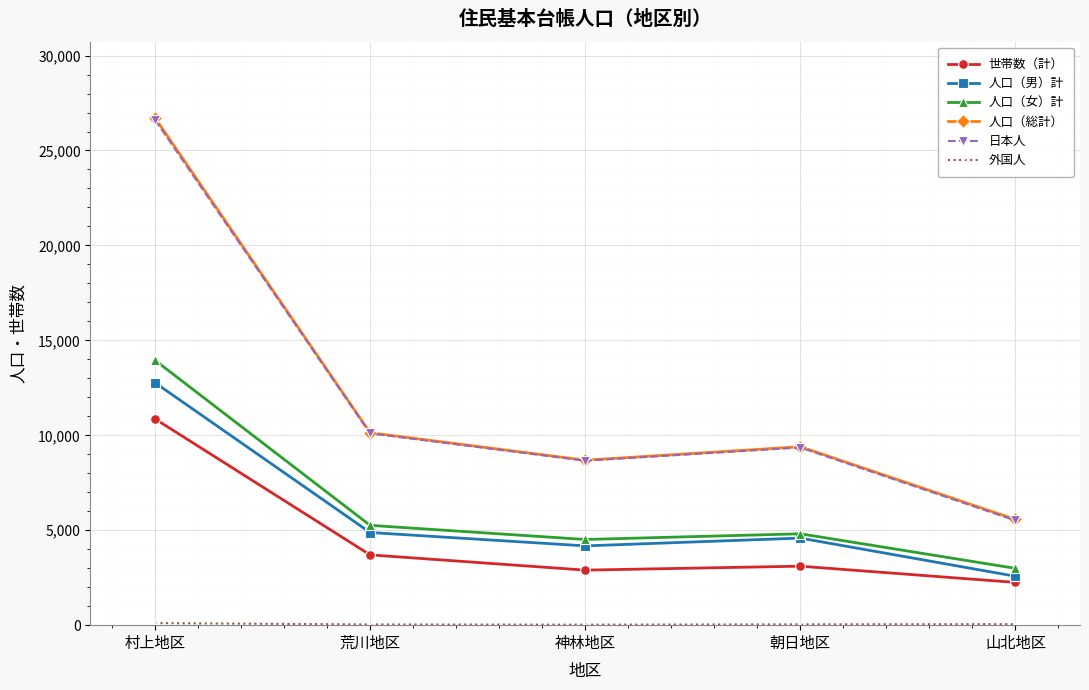

Which series changed the most between 村上地区 and 神林地区?

人口（総計）